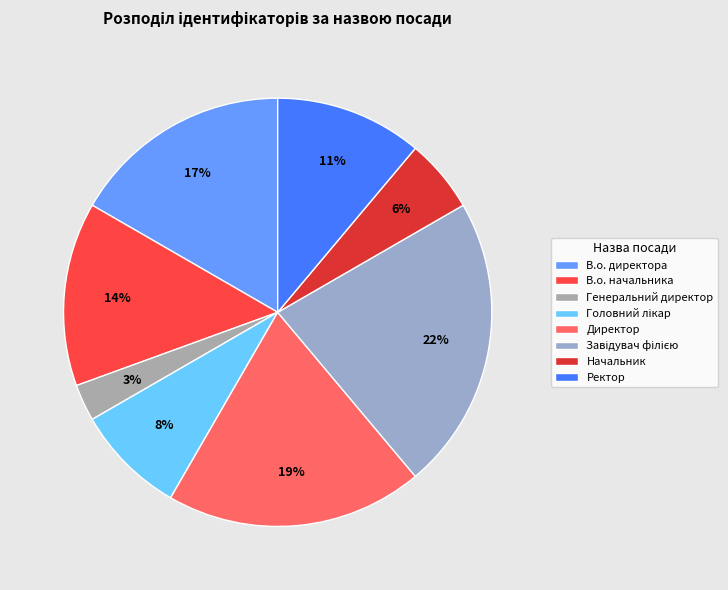

To the nearest percent, what percentage of the pie is Генеральний директор?

3%